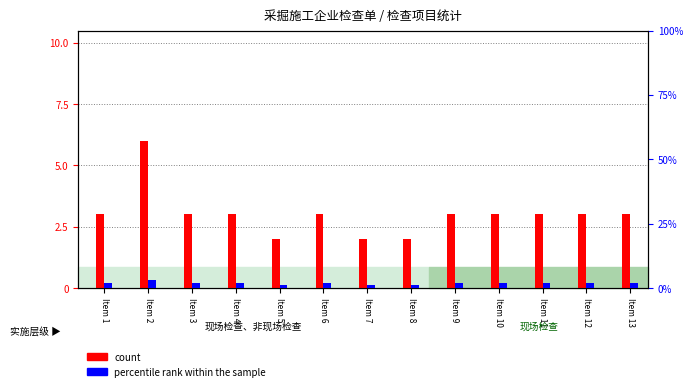

Is it true that count equals 5 at Item 9?

False